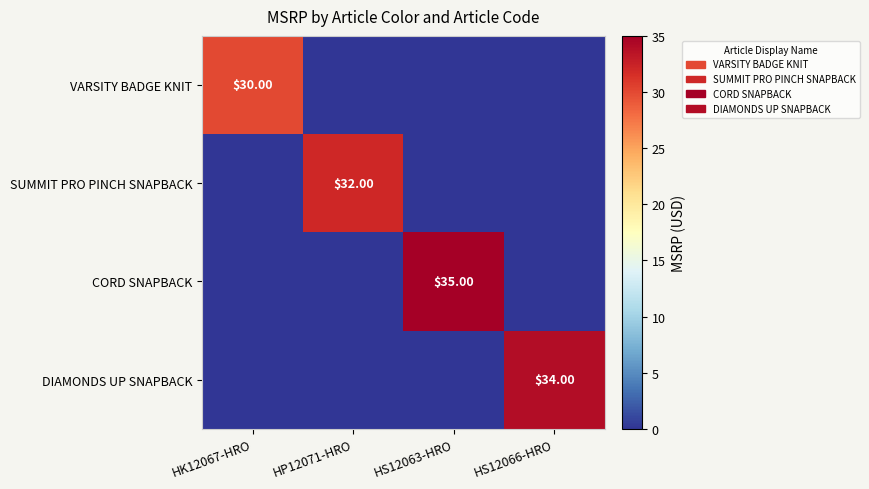

Which category has the highest value across all series?

HS12063-HRO